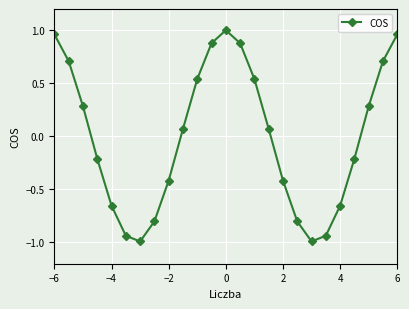

How many interior local valleys (lower than both neighbors) does the data have?

2